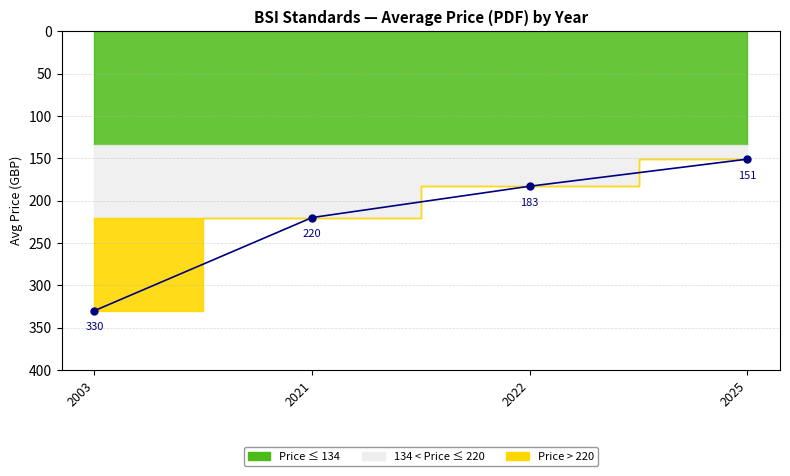

How many lines are shown in the chart?

1